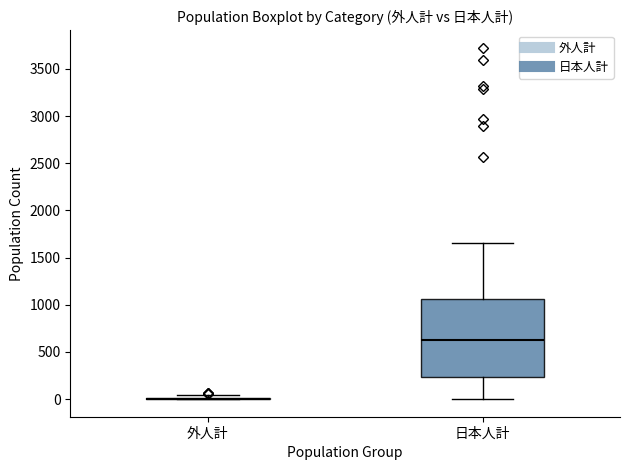

Comparing the boxes themselves (not the whiskers), which one is the tallest?

日本人計